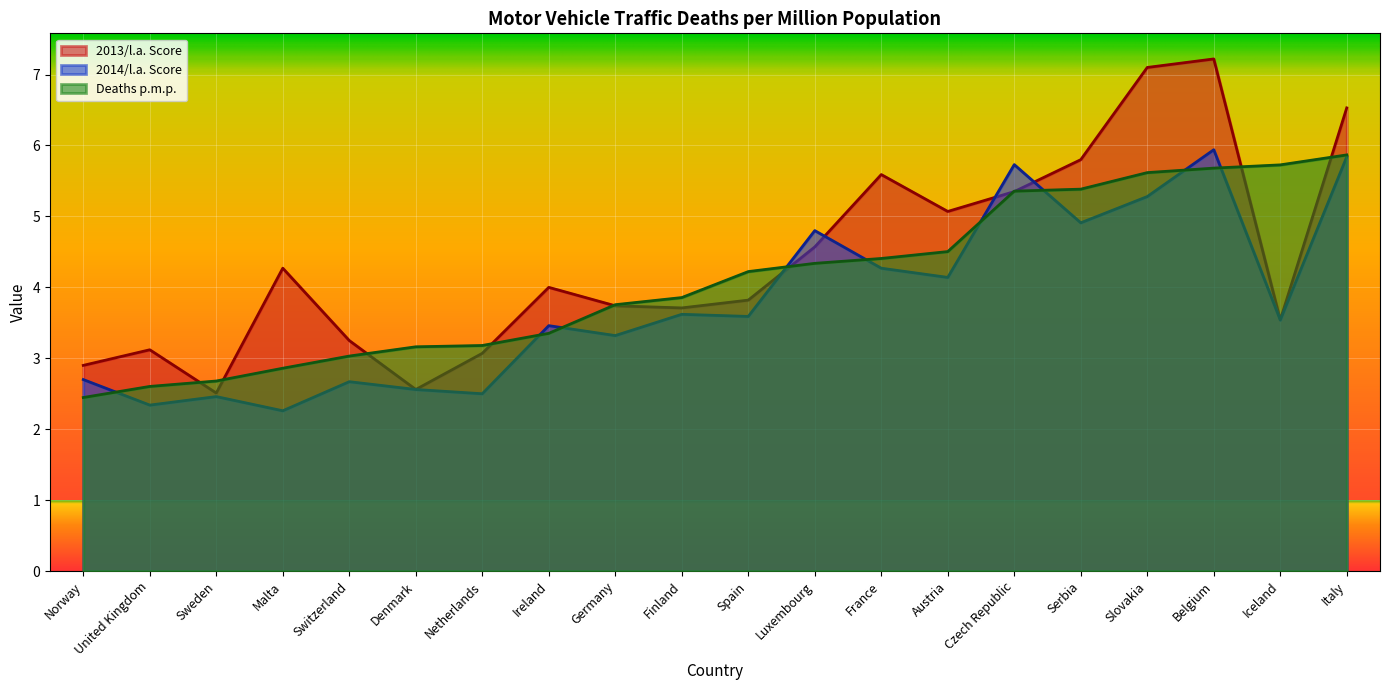

True or false: Deaths p.m.p. and 2014/l.a. Score cross at least once.

True